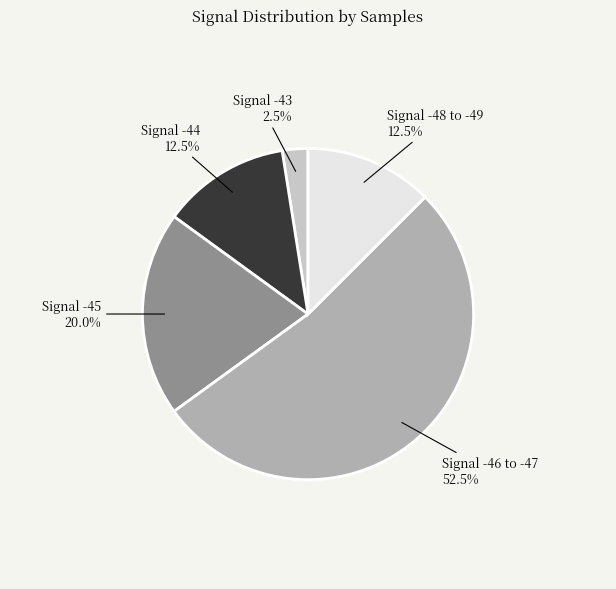

Is there any slice that represents more than half of the pie?

Yes